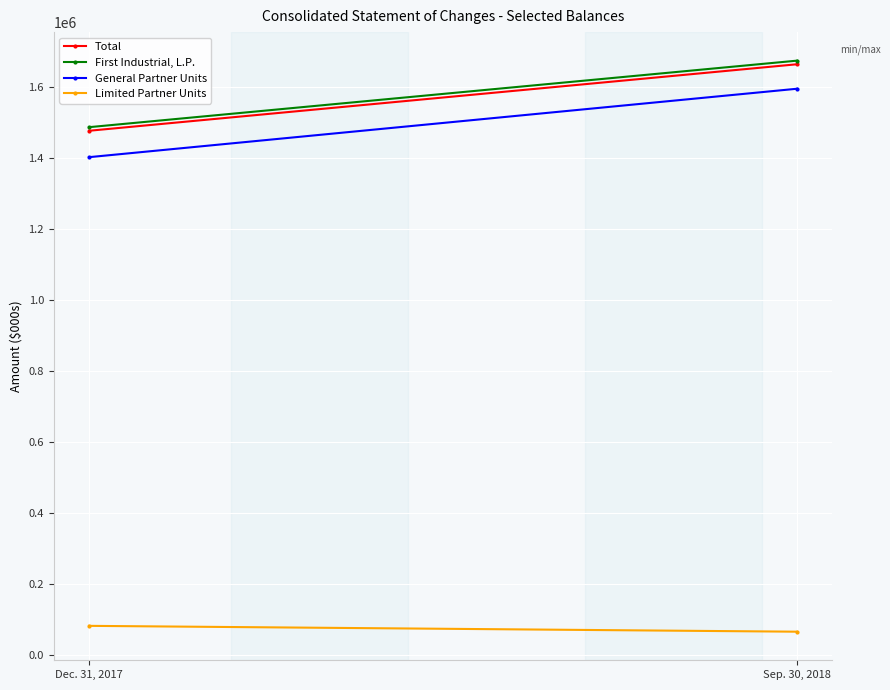

Read the First Industrial, L.P. value at Sep. 30, 2018.

1673183